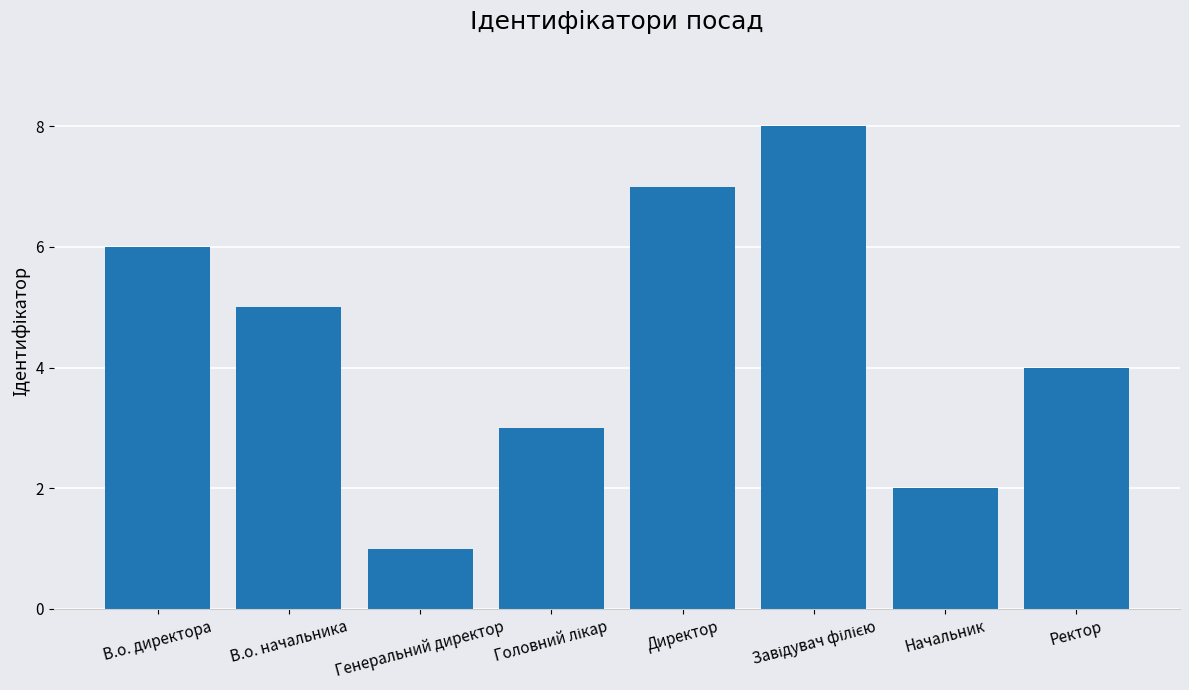

What is the sum of all values?

36